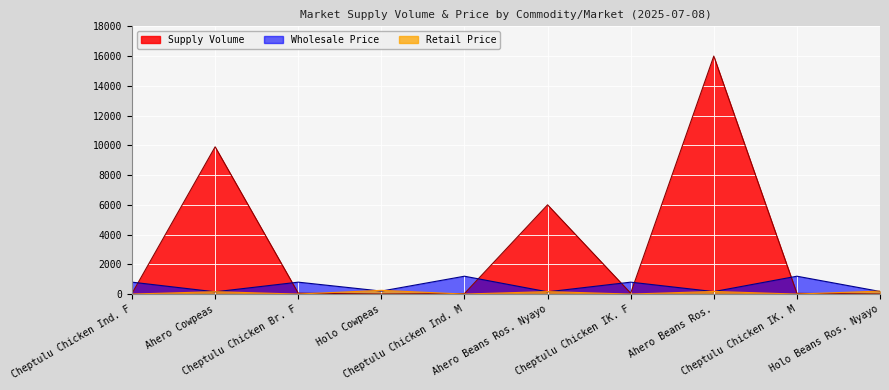

What is the approximate value at Chicken Improved Kienyeji Female?

59